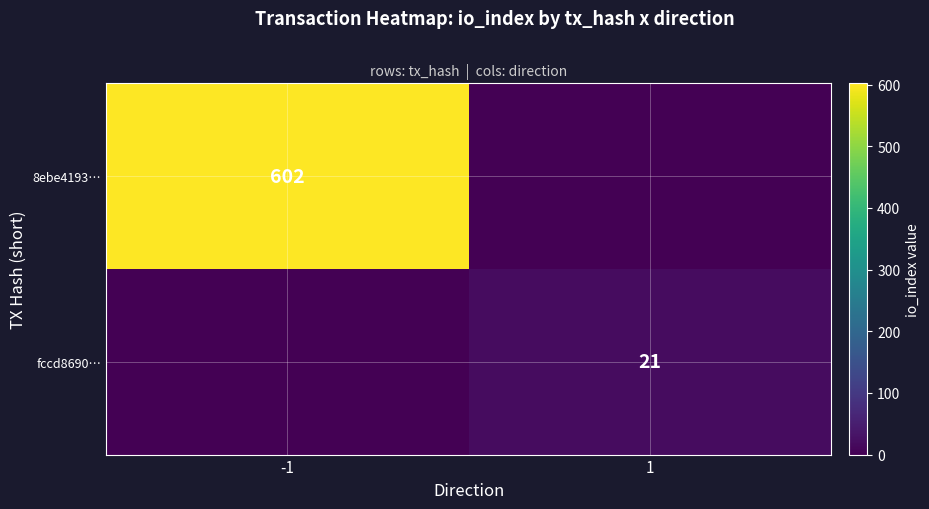

The value of 8ebe4193… at -1 is 941. True or false?

False